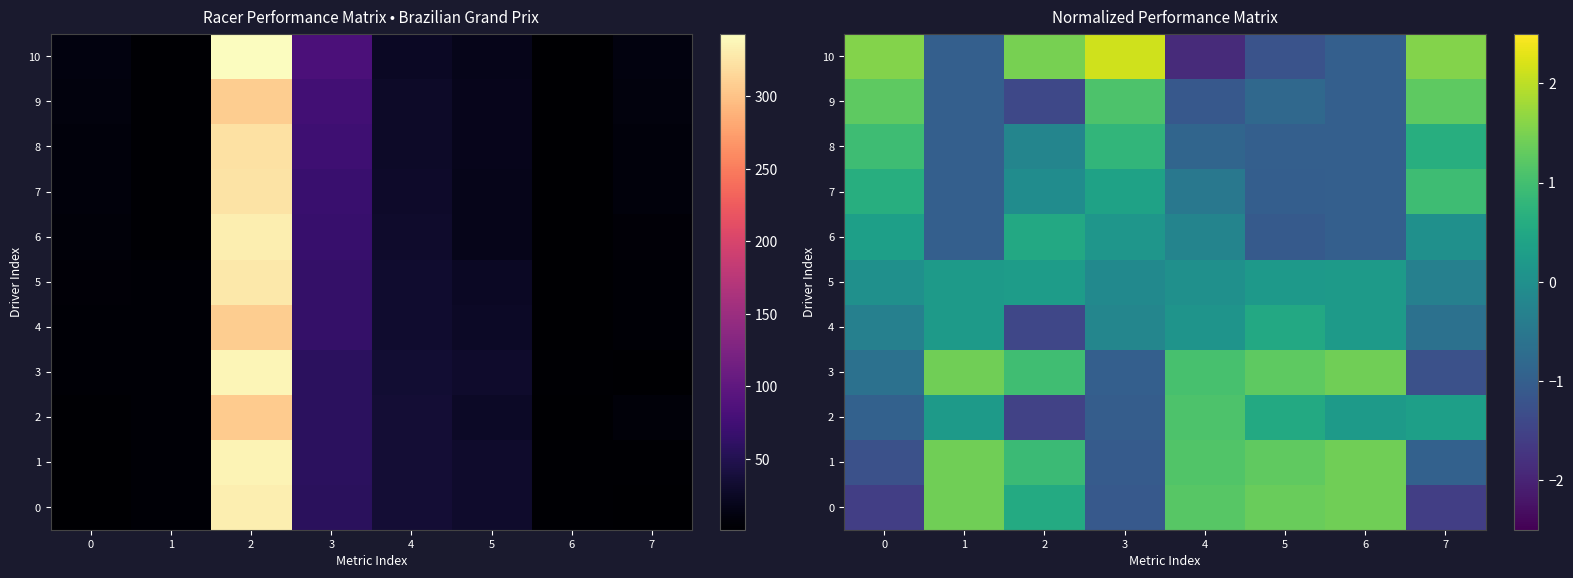

What is the difference between the highest and lowest values at 5?

2.6